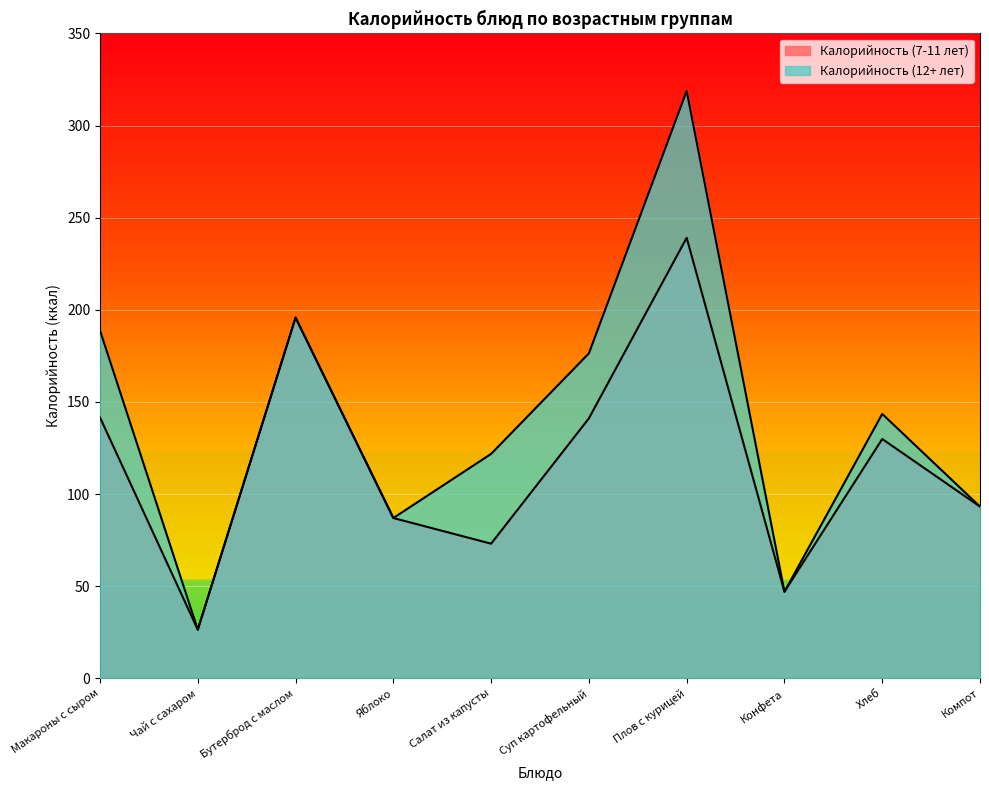

At Чай с сахаром, list the series in order from smallest to largest.

Калорийность (7-11 лет), Калорийность (12+ лет)